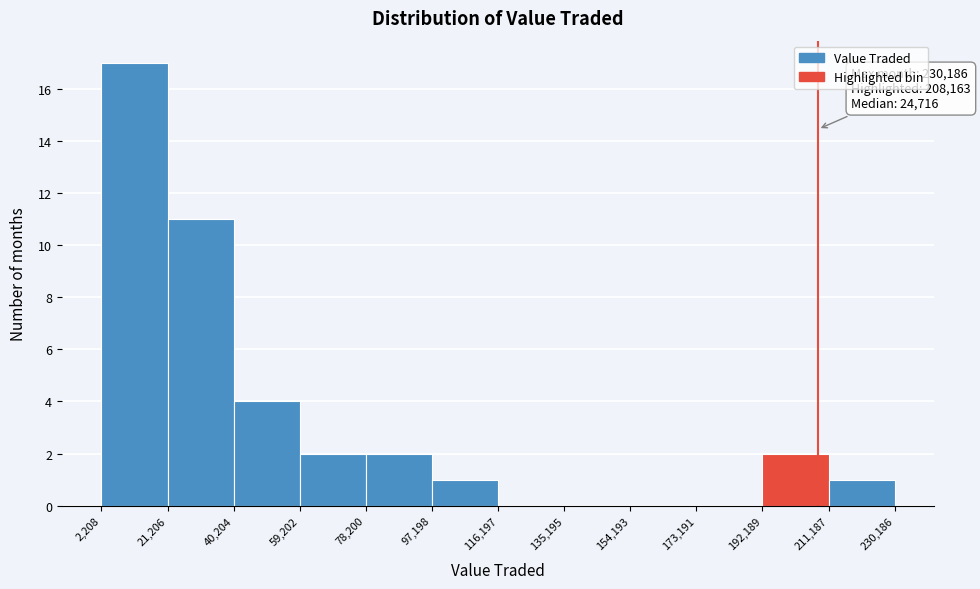

Over which range of the x-axis is the bar tallest?

2,208 to 21,206